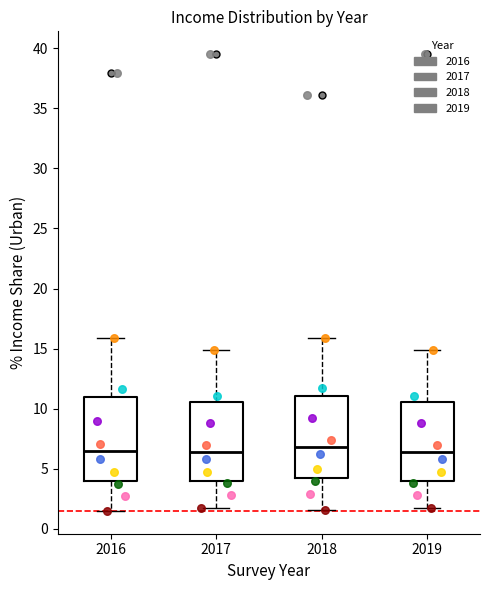

Reading left to right, transcribe this box plot: for each box, give where its median line is, the range the box spans, and where its two whiskers end, as read against the y-axis. The values are not printed on the chart, so give them approximately, as read against the axis.

2016: median 6.5, box 4.0 to 11.0, whiskers 1.5 to 16.0
2017: median 6.5, box 4.0 to 10.5, whiskers 1.5 to 15.0
2018: median 7.0, box 4.5 to 11.0, whiskers 1.5 to 16.0
2019: median 6.5, box 4.0 to 10.5, whiskers 1.5 to 15.0